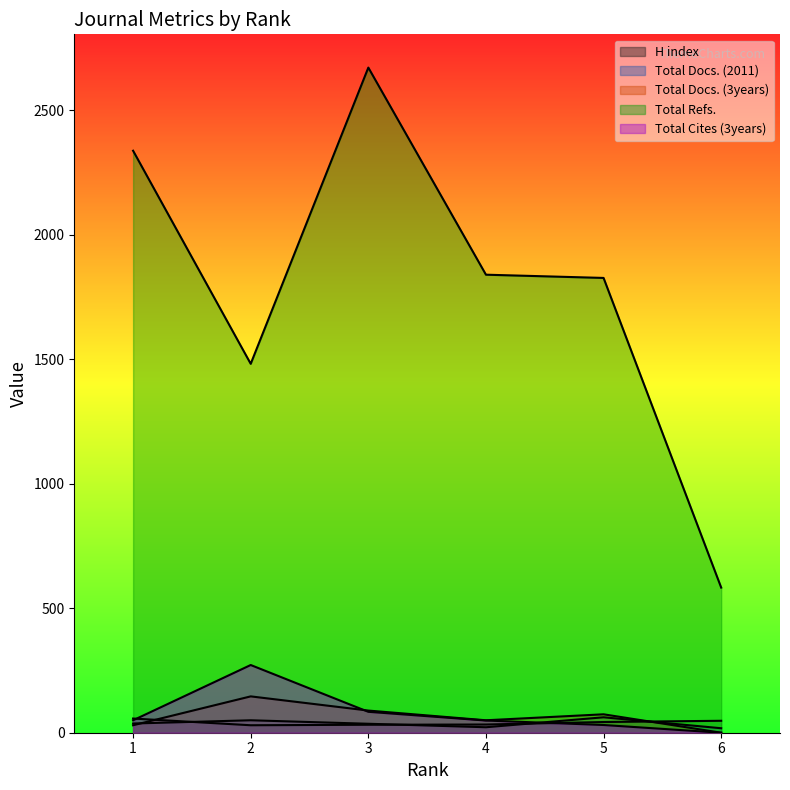

What is the average value of the H index series?

40